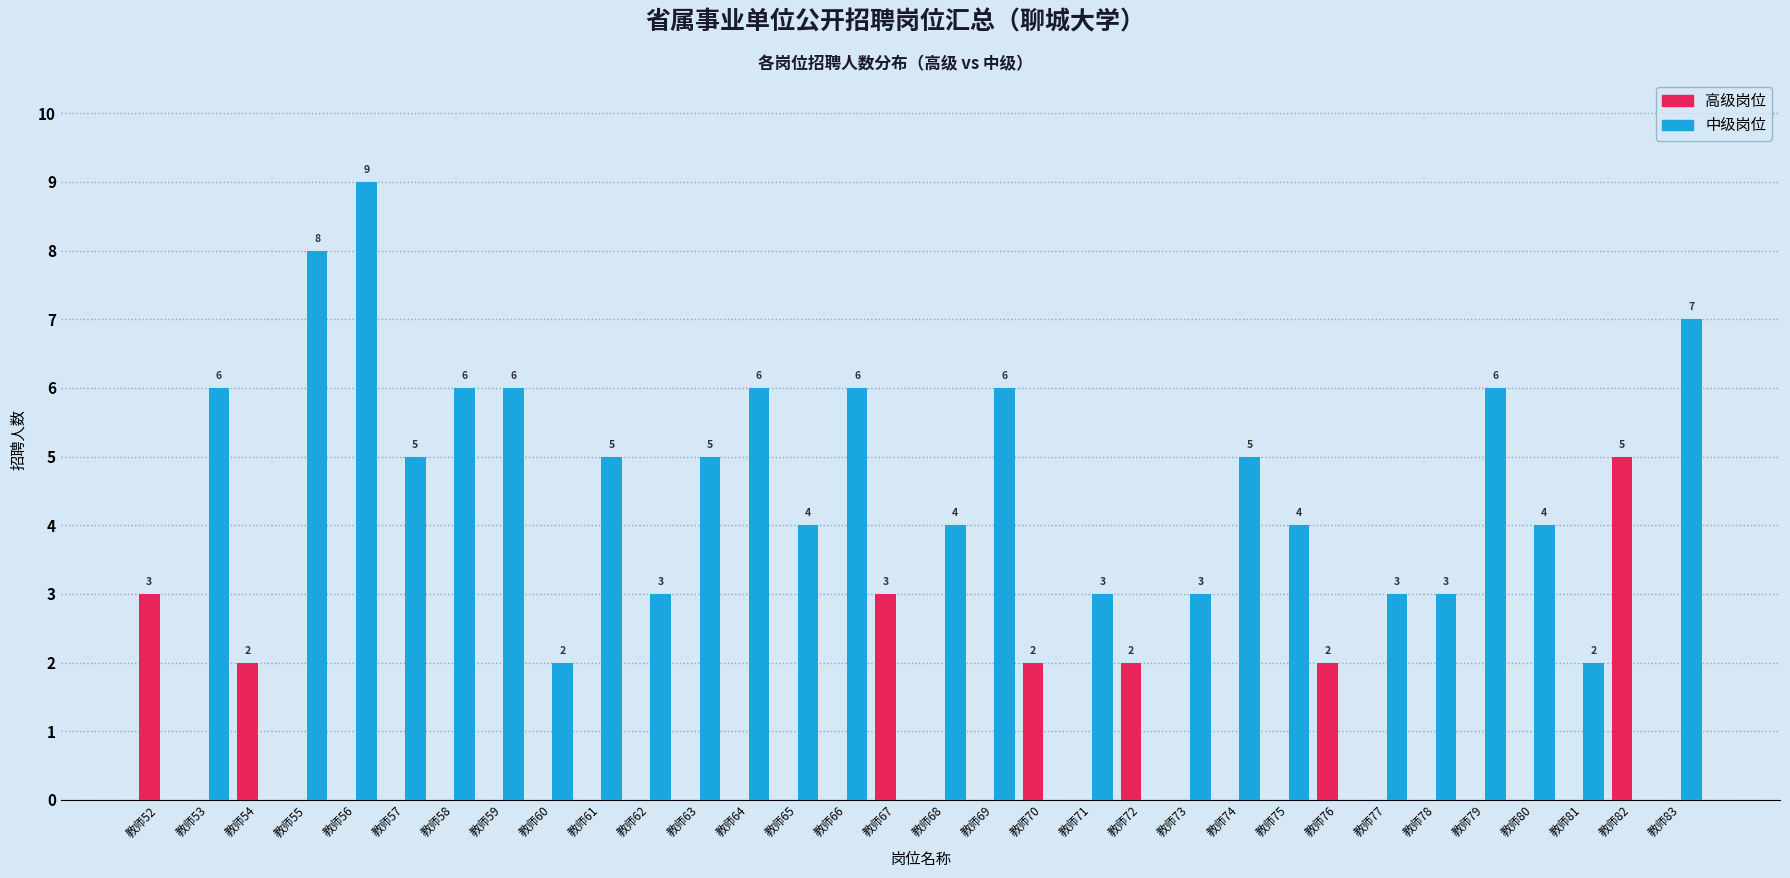

Which category has the highest value across all series?

教师56